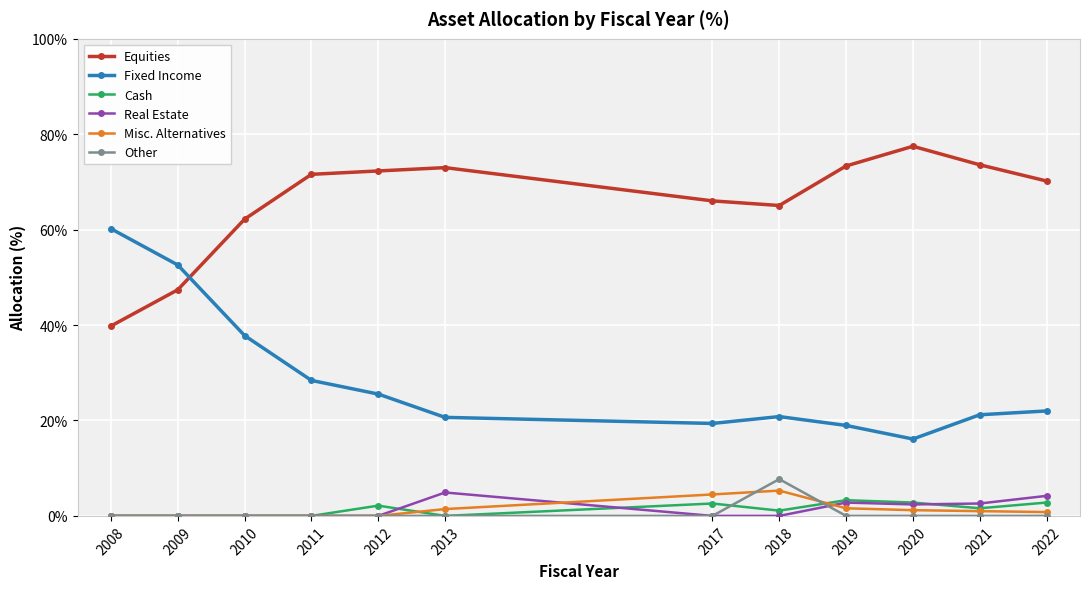

How many categories are shown in the chart?

12